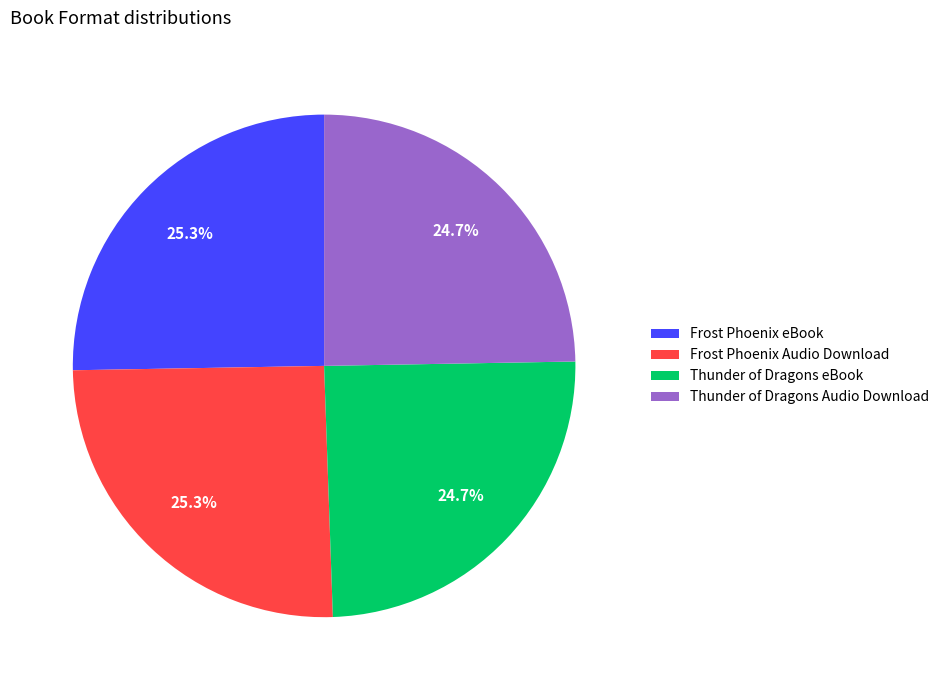

What is the ratio of the value at Thunder of Dragons eBook to the value at Frost Phoenix eBook?

1.0